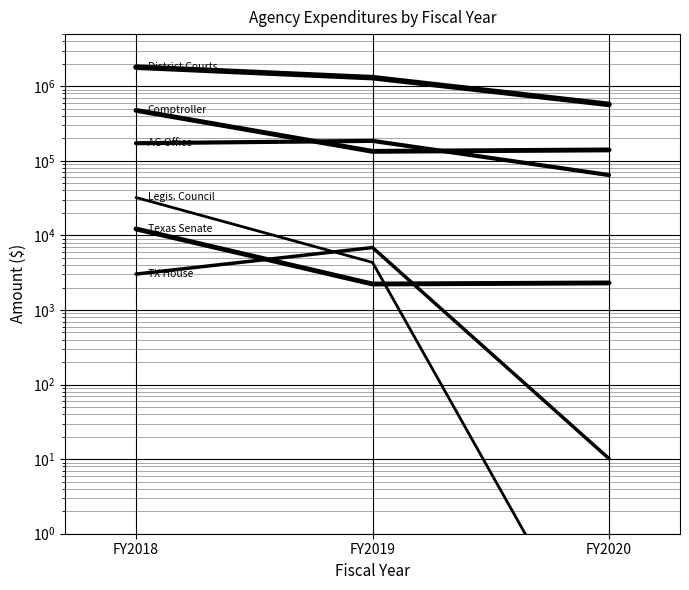

How many values in the District Courts (Comptroller Jud.) series exceed 1303325?

2